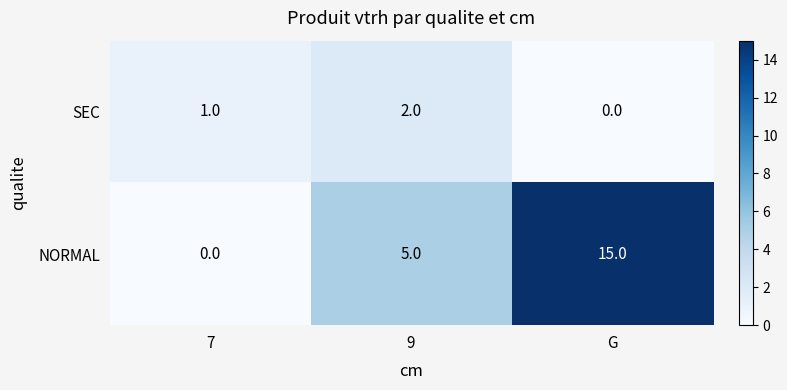

Which category has the highest value in the SEC series?

9